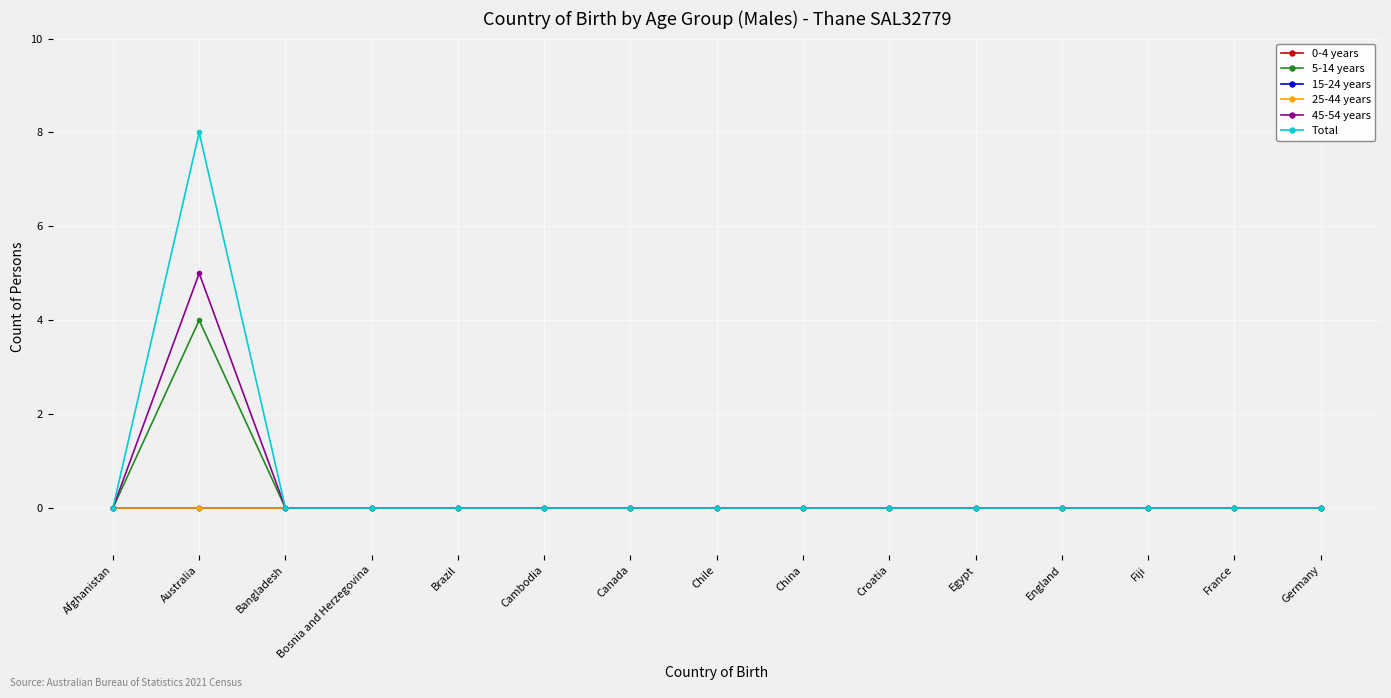

At which label is 0-4 years closest to 0?

Afghanistan